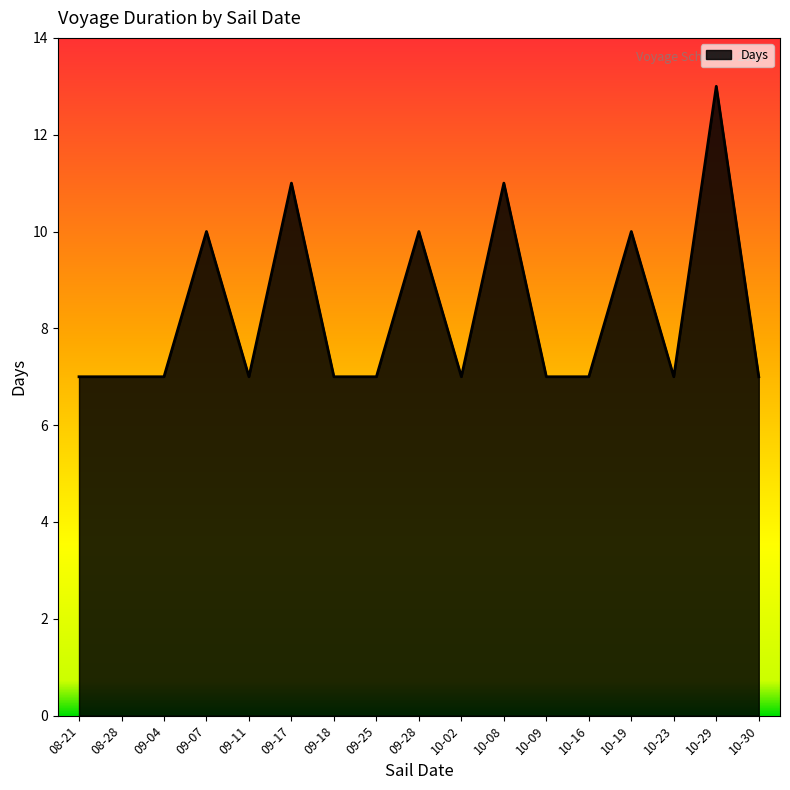

What is the greatest value displayed?

13